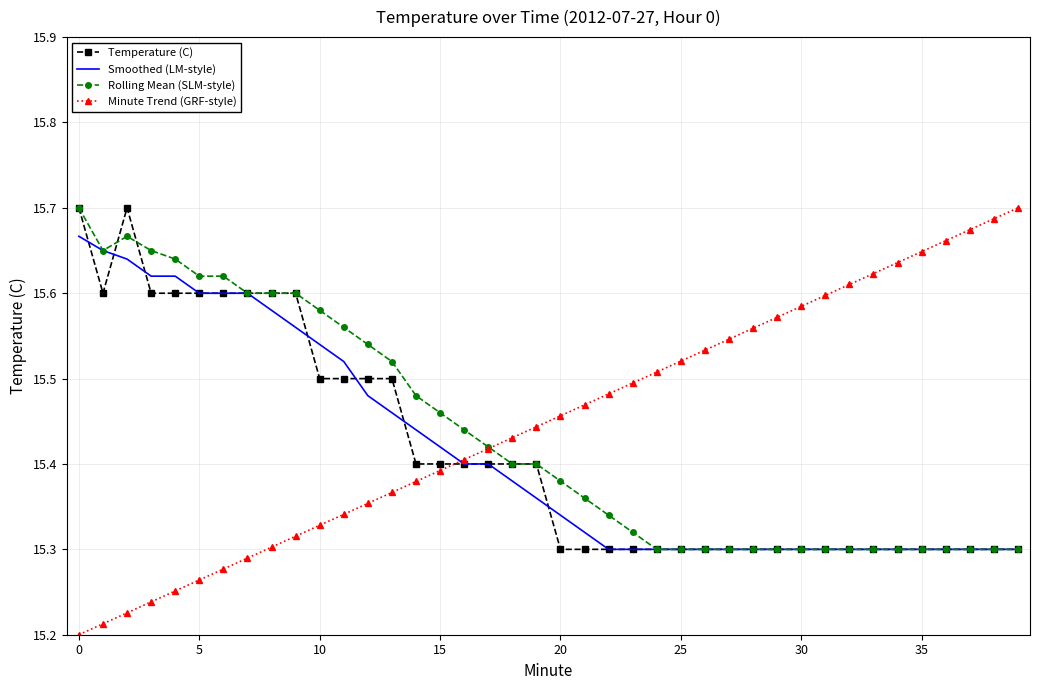

What is the difference between the second highest and second lowest values in the Rolling Mean (SLM-style) series?

0.4